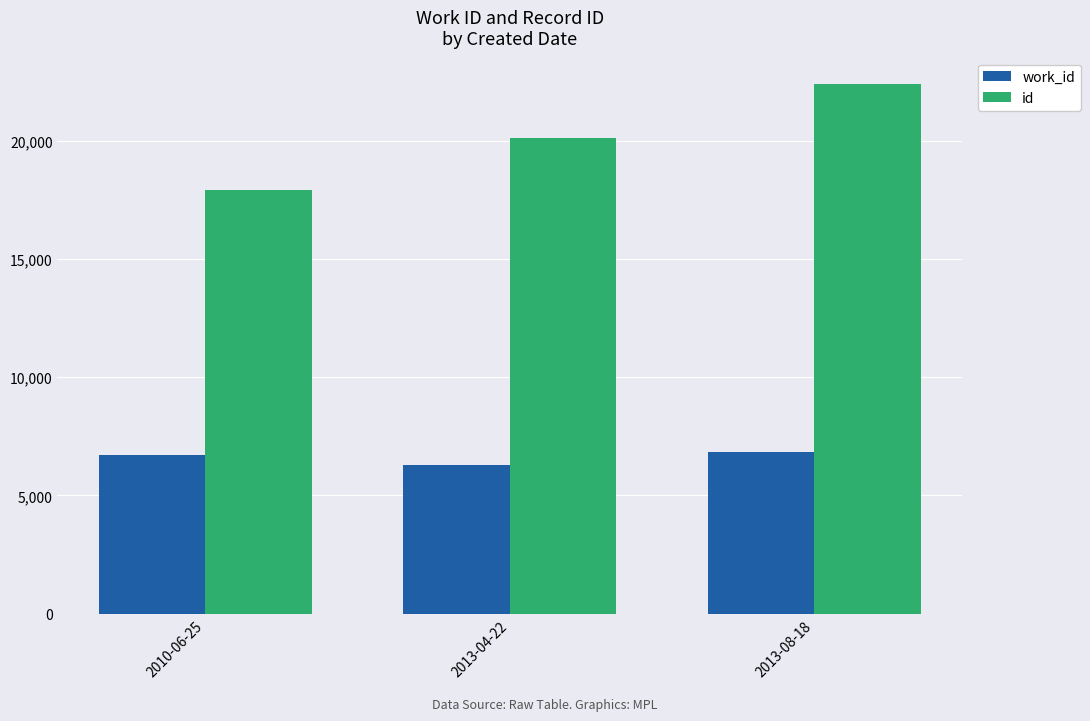

Between 2010-06-25 and 2013-04-22, which series saw the biggest shift?

id